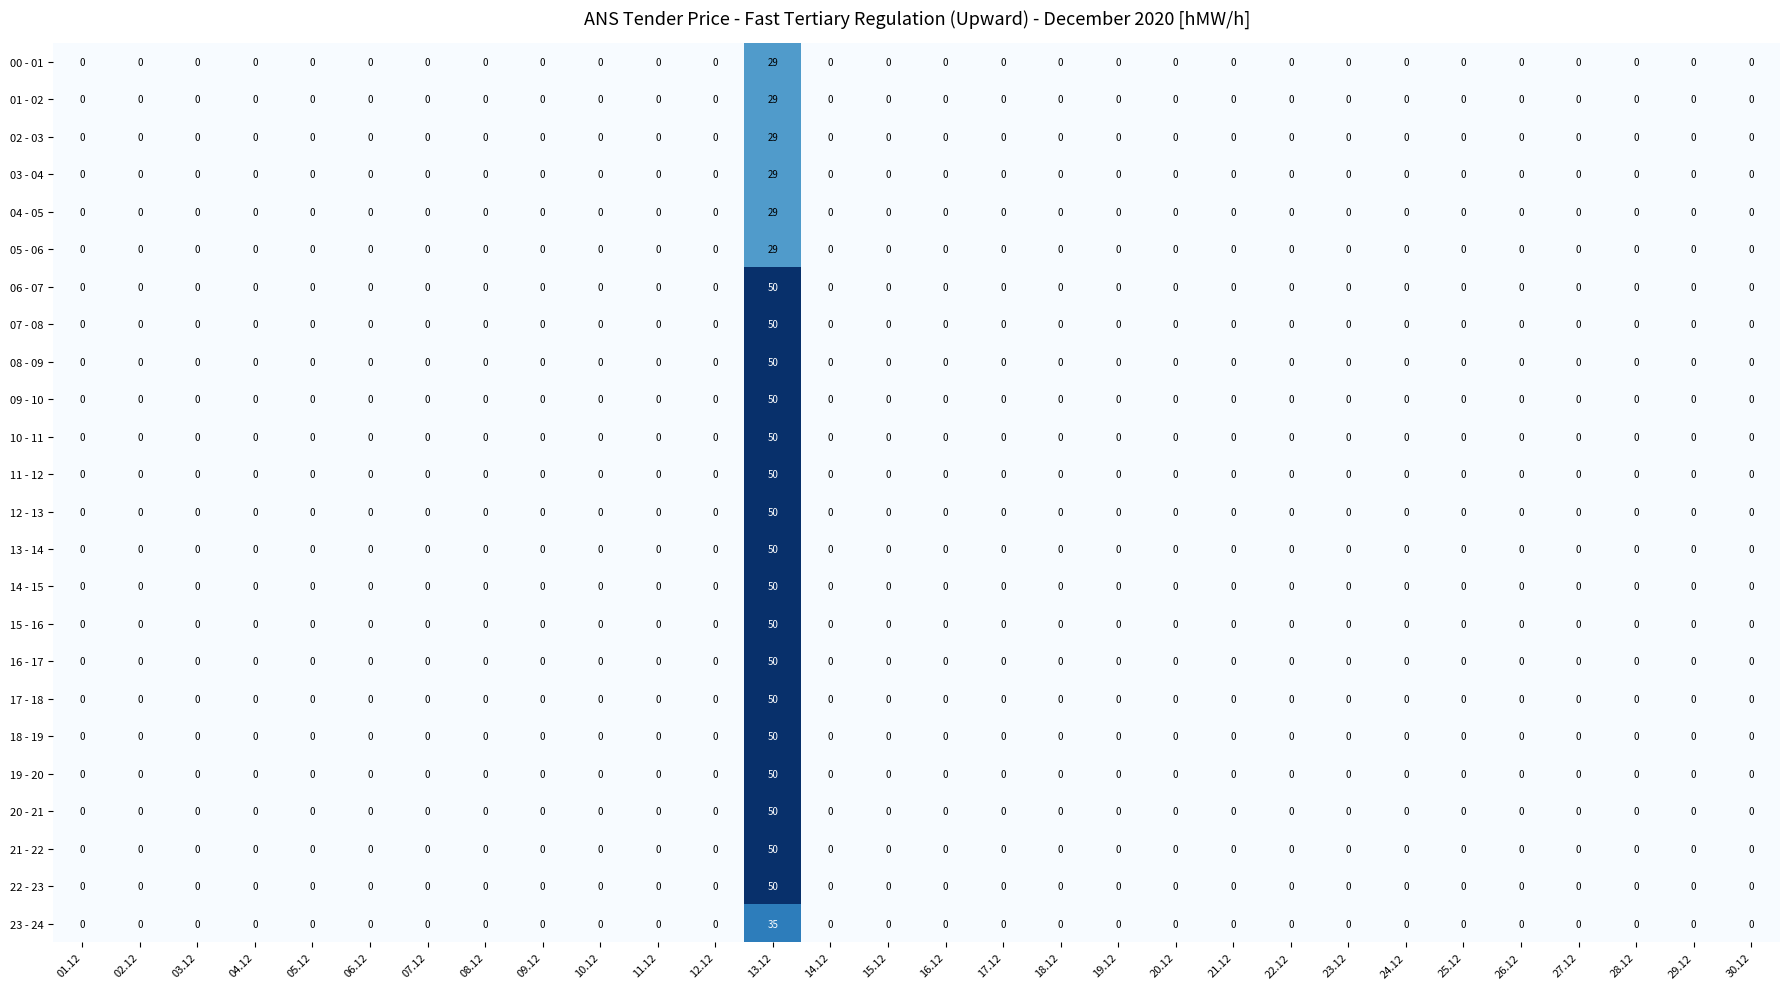

True or false: 10 - 11 has a value of 0 at 09.12.

True